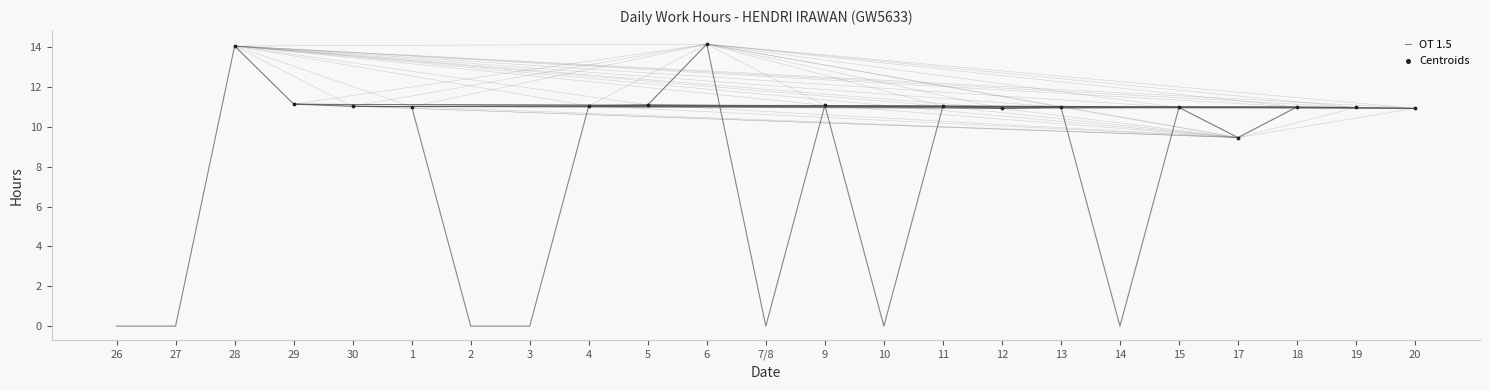

Between 20 and 3, which is larger?

20